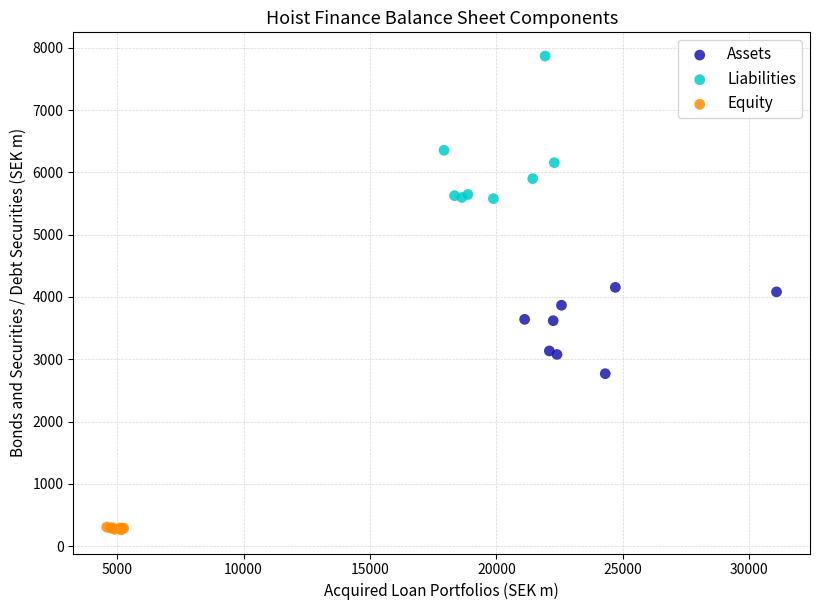

Which series has the largest Y range (max minus min)?

Liabilities